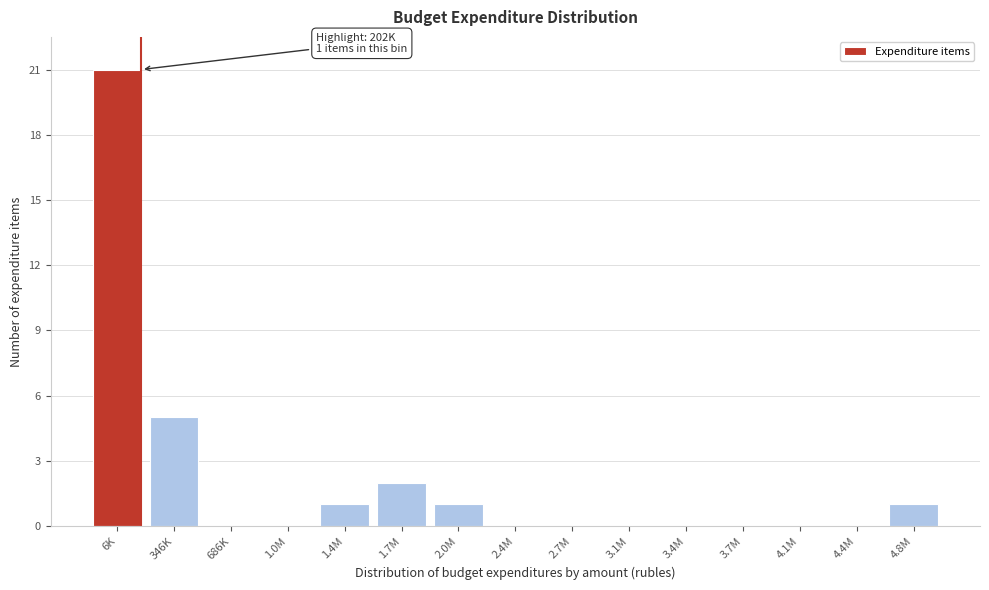

Reading left to right, list all the values displayed in this chart.

6K=21	346K=5	686K=0	1.0M=0	1.4M=1	1.7M=2	2.0M=1	2.4M=0	2.7M=0	3.1M=0	3.4M=0	3.7M=0	4.1M=0	4.4M=0	4.8M=1